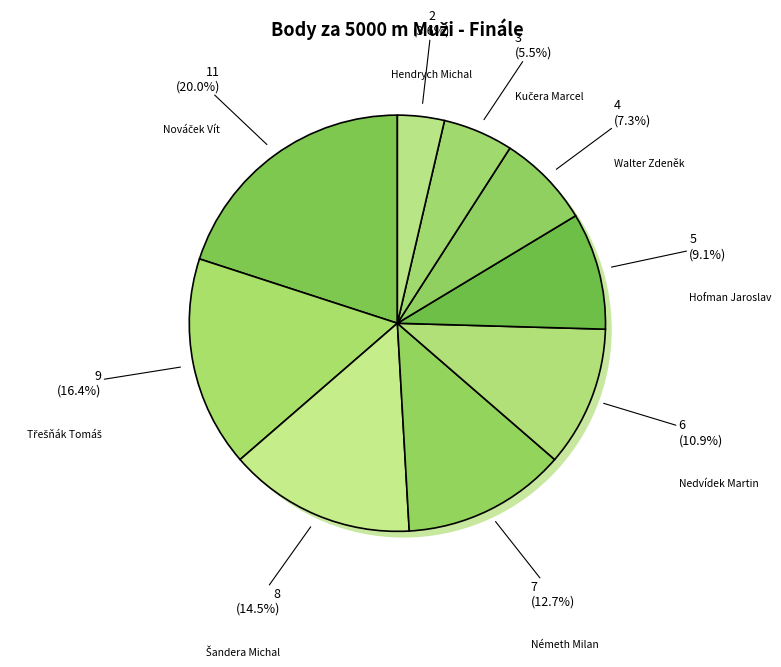

Is Németh Milan the majority of the pie?

No